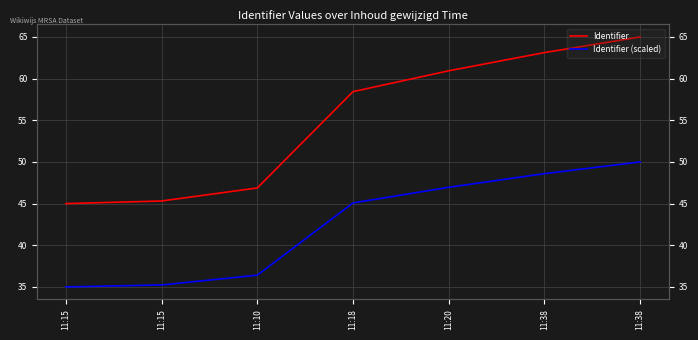

Rank the series by their average value, from highest to lowest.

Identifier, Identifier (scaled)